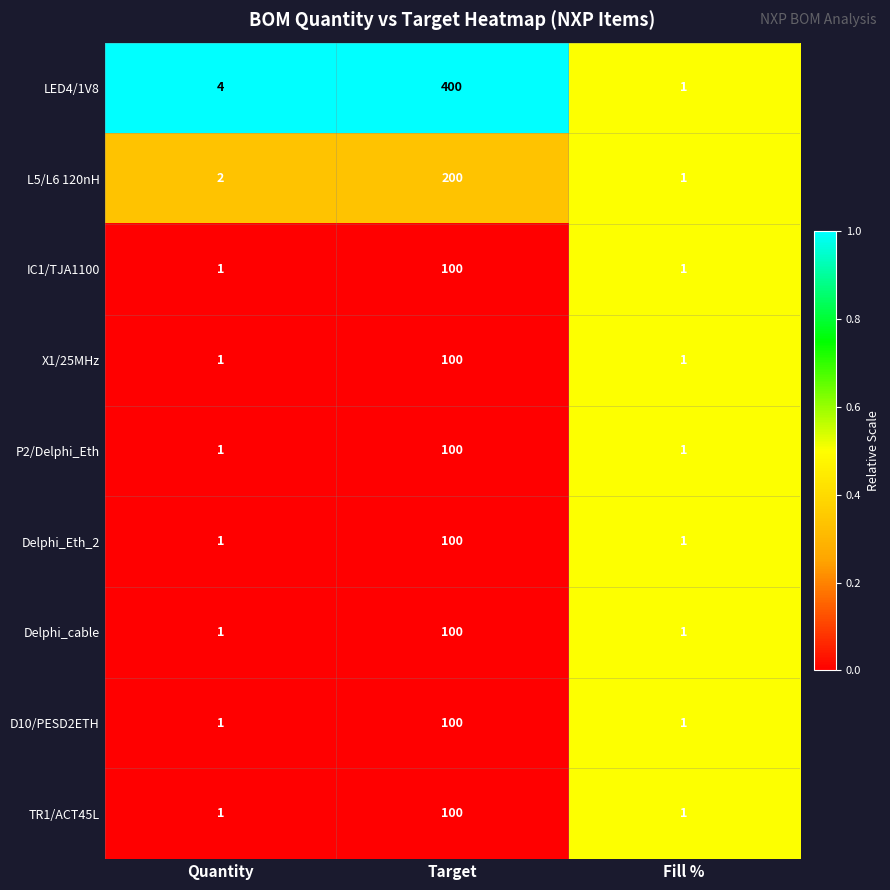

Reading right to left, what are all the values shown in this chart?

LED4/1V8: Fill %=1	Target=400	Quantity=4
L5/L6 120nH: Fill %=1	Target=200	Quantity=2
IC1/TJA1100: Fill %=1	Target=100	Quantity=1
X1/25MHz: Fill %=1	Target=100	Quantity=1
P2/Delphi_Eth: Fill %=1	Target=100	Quantity=1
Delphi_Eth_2: Fill %=1	Target=100	Quantity=1
Delphi_cable: Fill %=1	Target=100	Quantity=1
D10/PESD2ETH: Fill %=1	Target=100	Quantity=1
TR1/ACT45L: Fill %=1	Target=100	Quantity=1